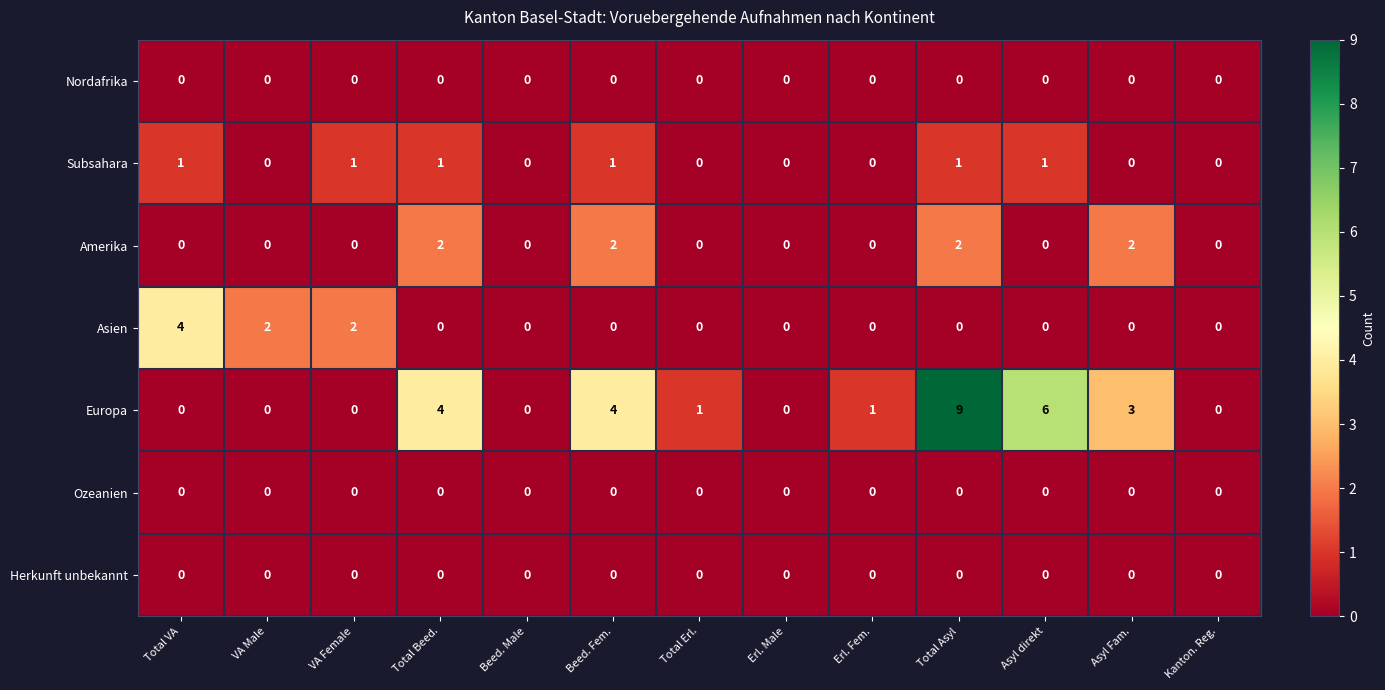

What is the spread (max minus min) of values at Total Beed.?

4